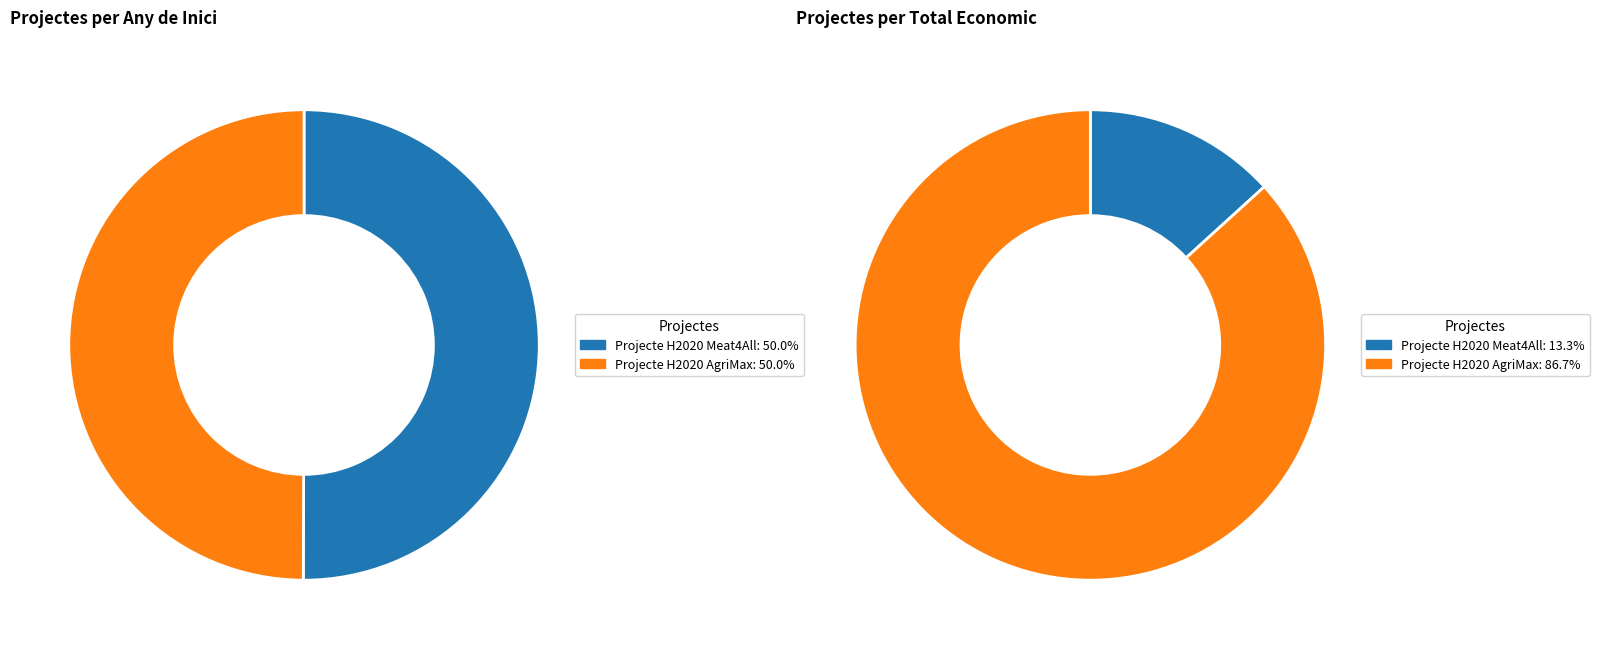

What portion of the pie excludes Projecte H2020 Meat4All?

50.0%